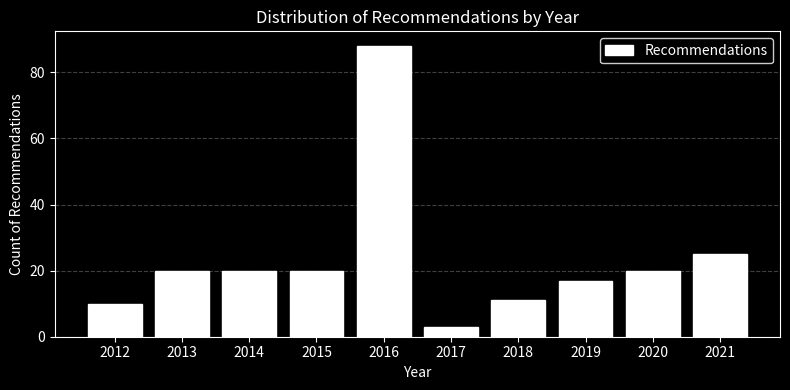

Reading left to right, what are all the values shown in this chart?

2012=10	2013=20	2014=20	2015=20	2016=88	2017=3	2018=11	2019=17	2020=20	2021=25